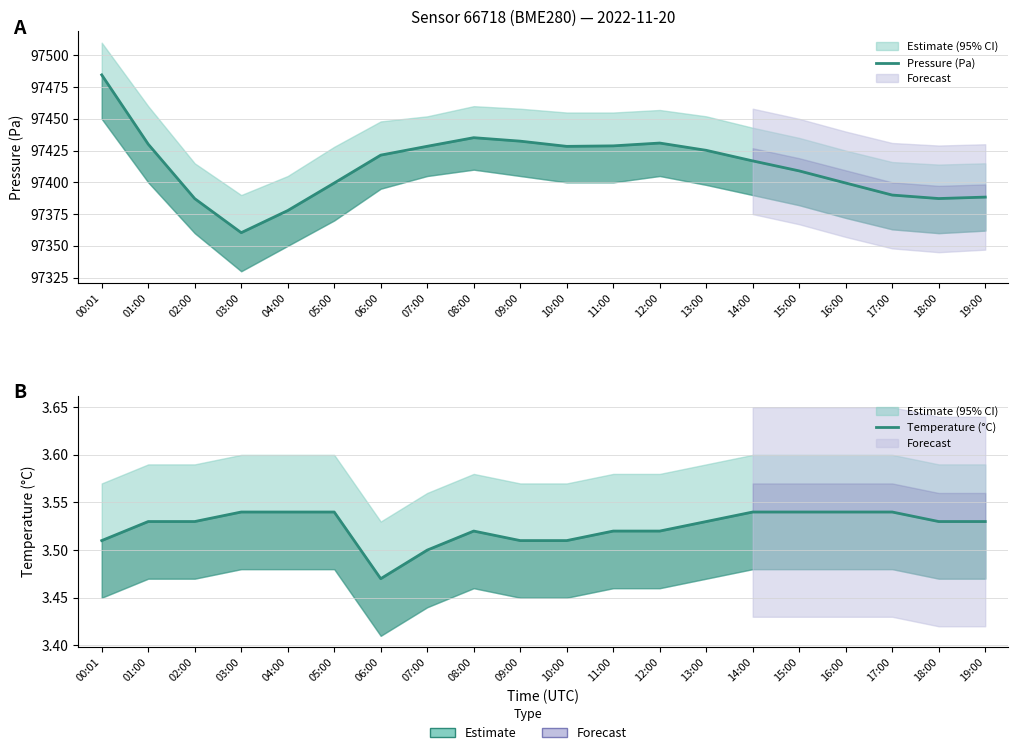

Rank the categories by Temperature (°C) value from lowest to highest.

06:00, 07:00, 00:01, 09:00, 10:00, 08:00, 11:00, 12:00, 01:00, 02:00, 13:00, 18:00, 19:00, 03:00, 04:00, 05:00, 14:00, 15:00, 16:00, 17:00